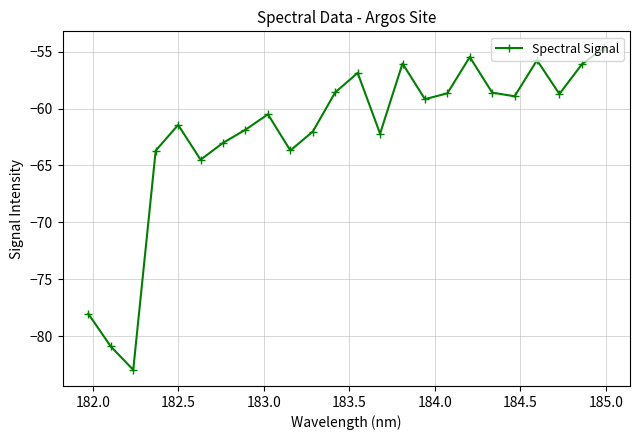

True or false: the data has more than 2 interior local peaks.

True